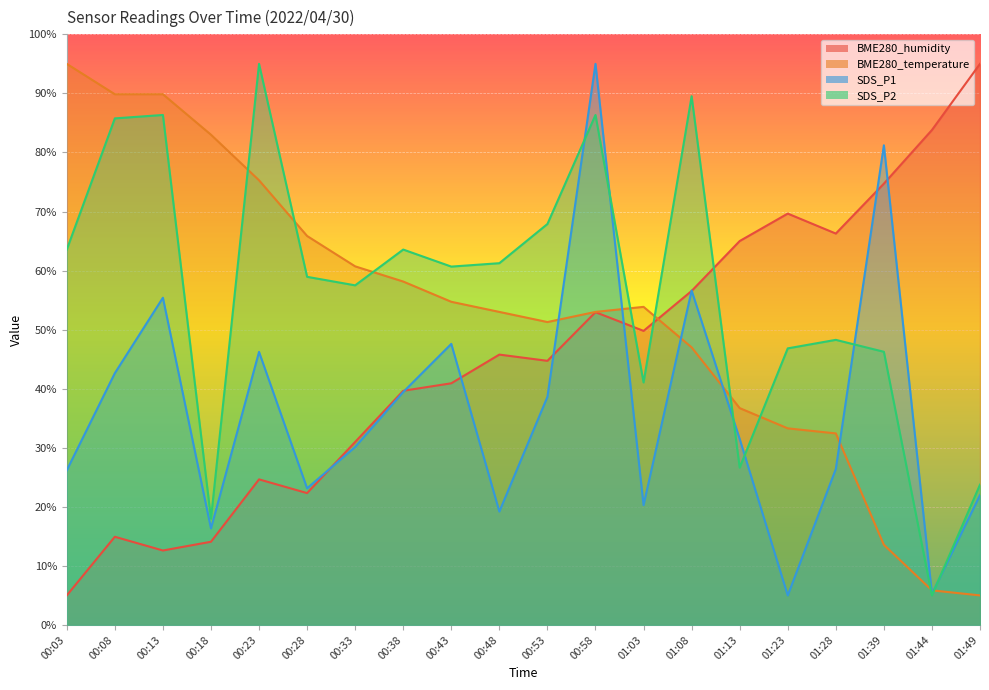

True or false: SDS_P1 has a value of 38.6 at 00:53.

True